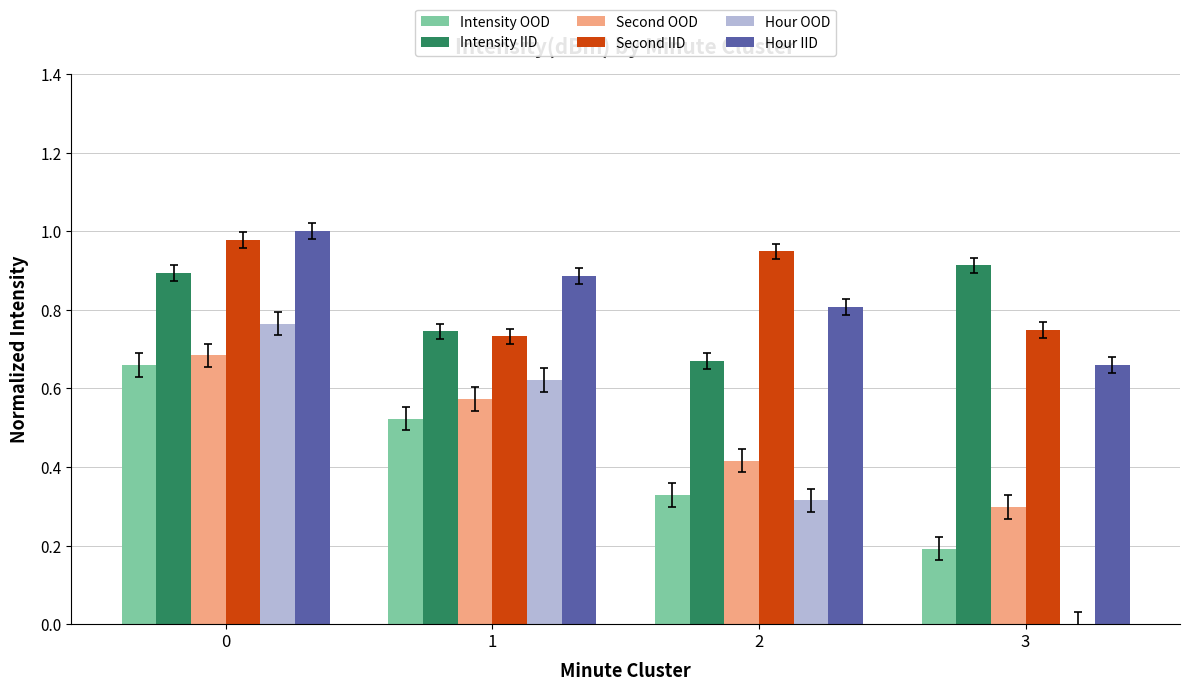

Is it true that Second OOD equals 0.9 at 1?

False